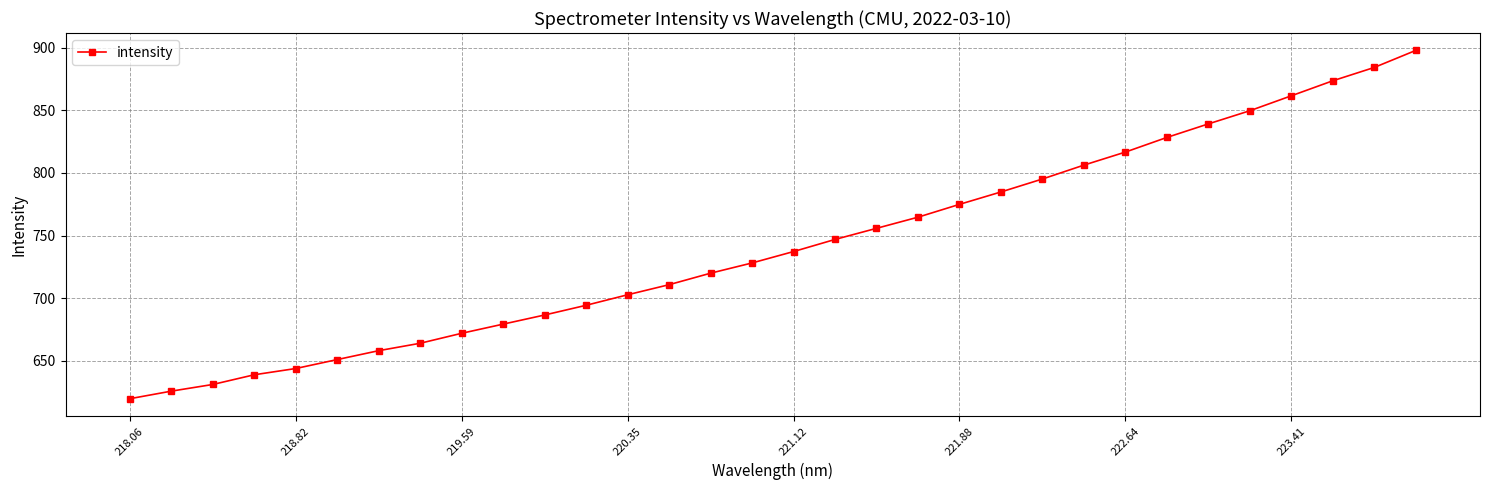

What is the value of the 5th point from the left?

643.7